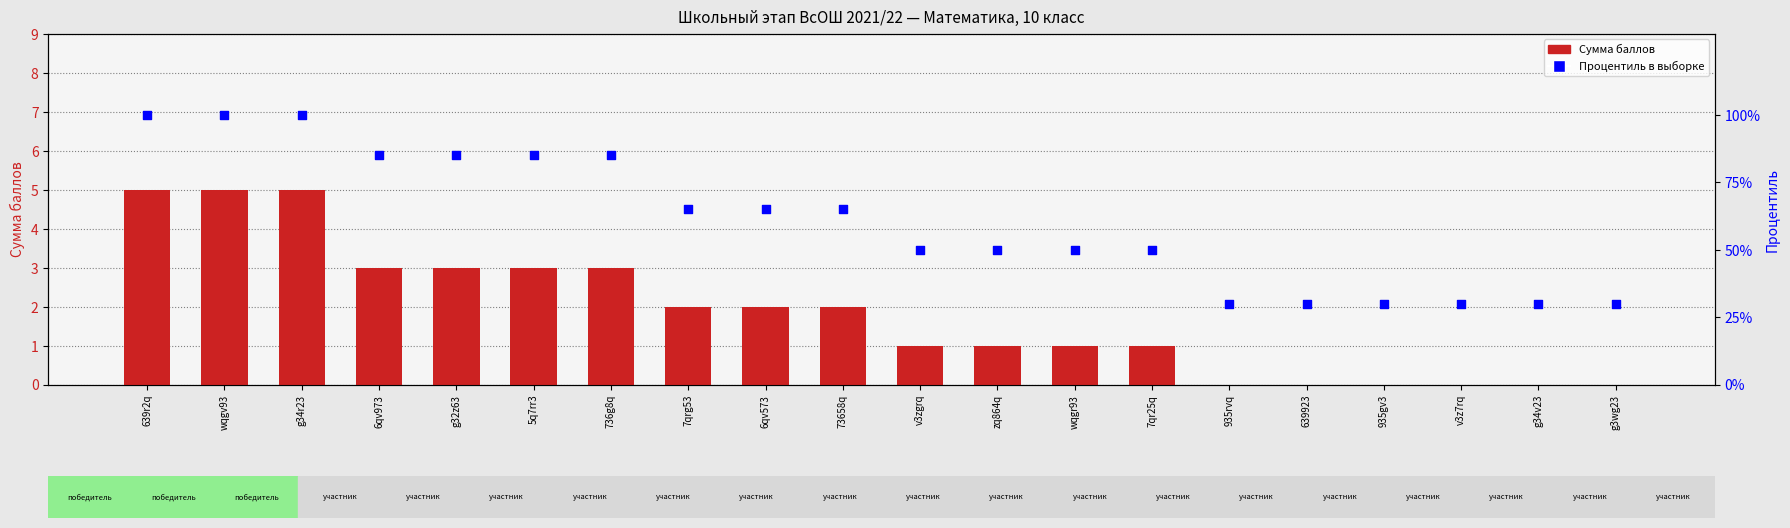

Which series has the largest Y range (max minus min)?

Процентиль в выборке